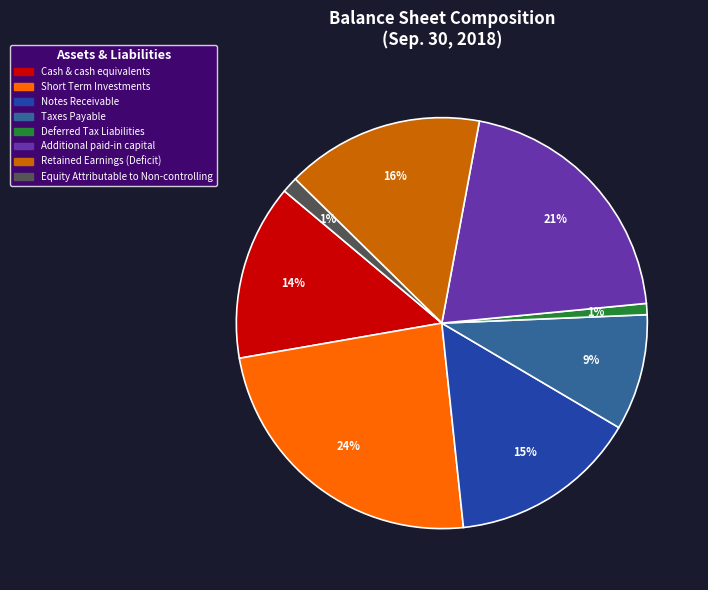

Is Taxes Payable the majority of the pie?

No